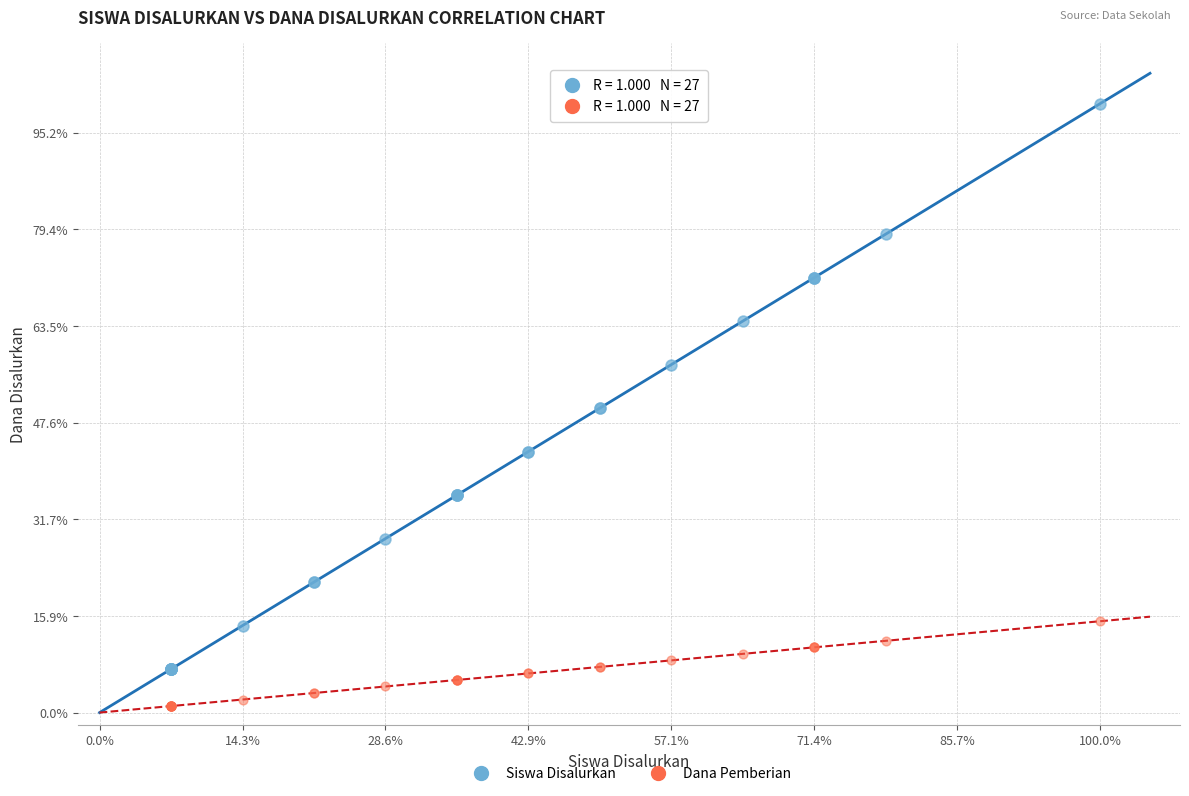

What are all the series names shown in the legend?

Siswa Disalurkan, Dana Pemberian